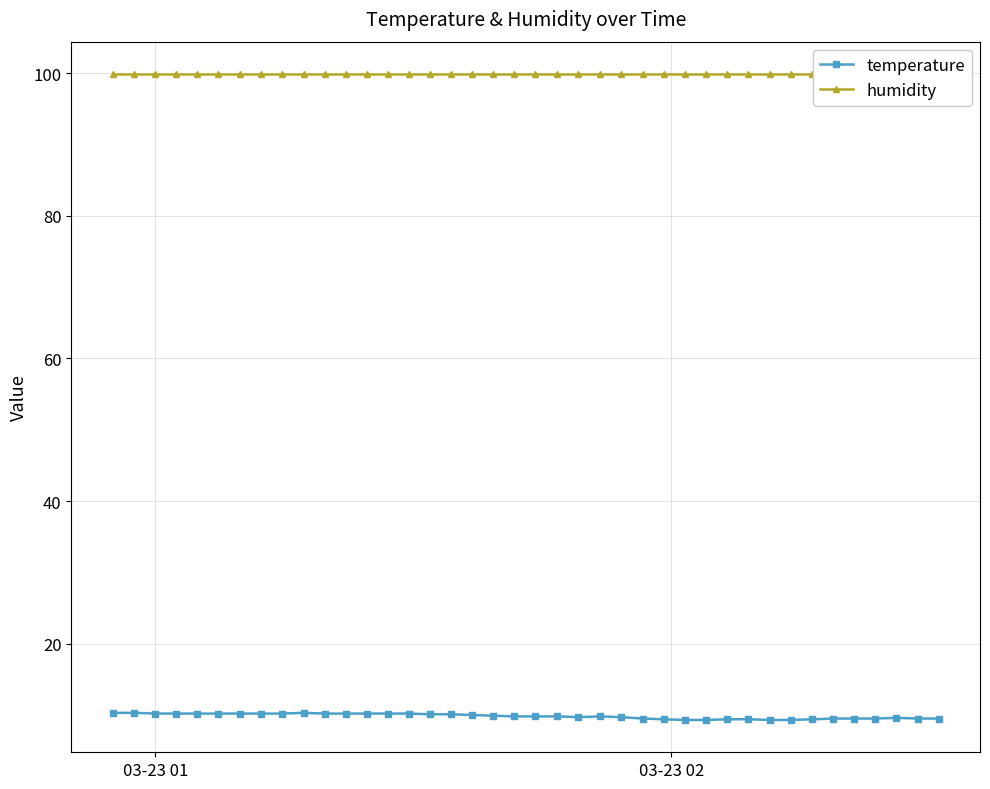

At how many categories does at least one series exceed 96?

40